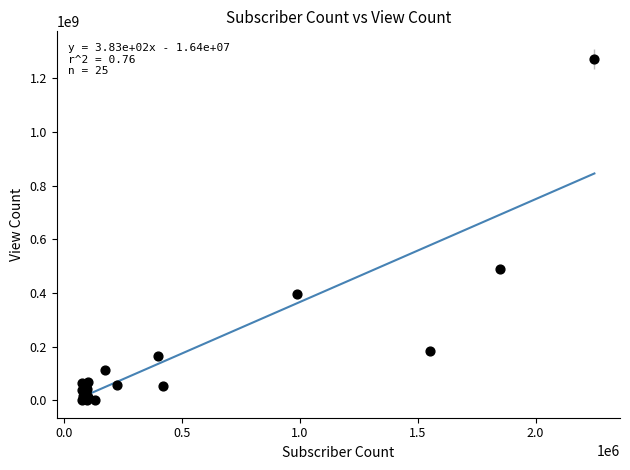

What Y value in the scatter plot is closest to 635729377?

488984636